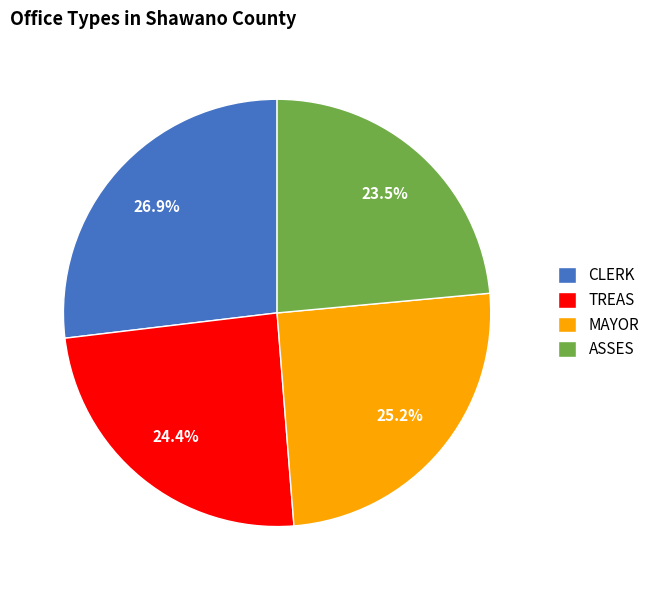

Approximately how many times larger is the value at TREAS compared to ASSES?

1.0